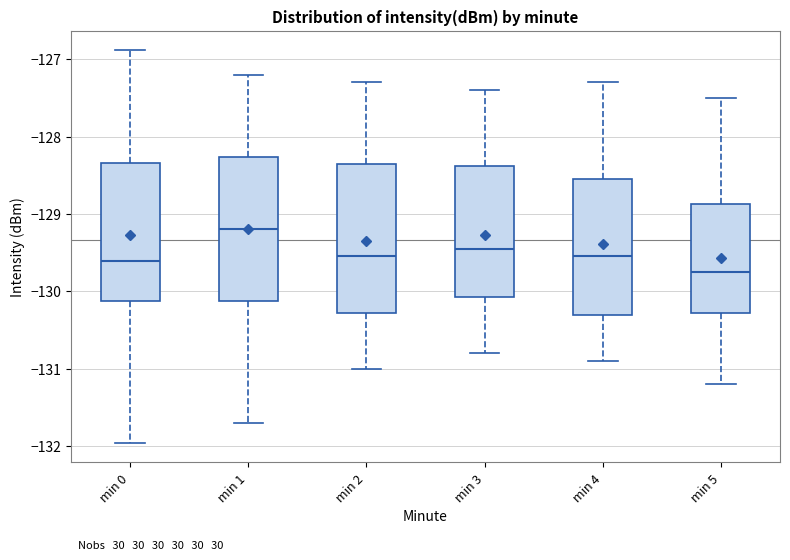

Where does the upper whisker of the box for min 5 end on the y-axis? The values are not printed on the chart, so give them approximately, as read against the axis.

-127.5